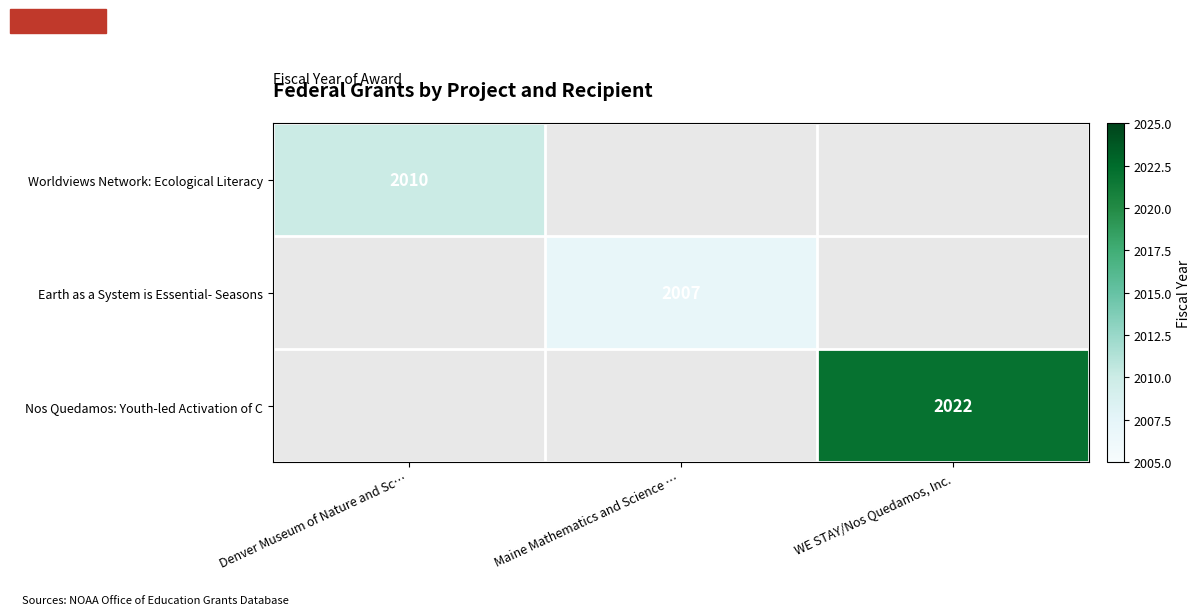

Count the number of data series in this chart.

3